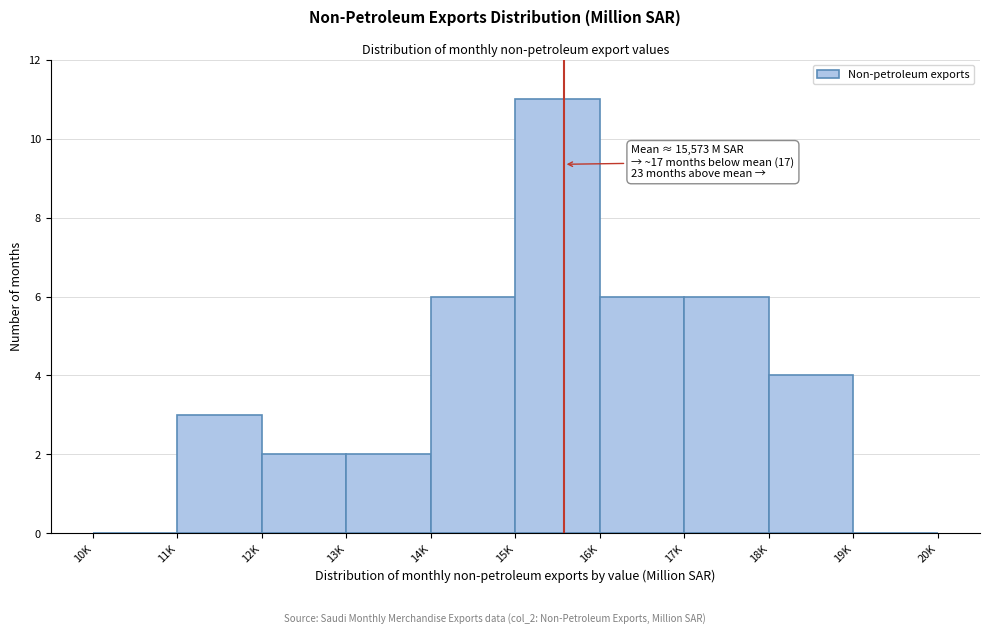

Reading left to right, list all the values displayed in this chart.

10K=0	11K=3	12K=2	13K=2	14K=6	15K=11	16K=6	17K=6	18K=4	19K=0